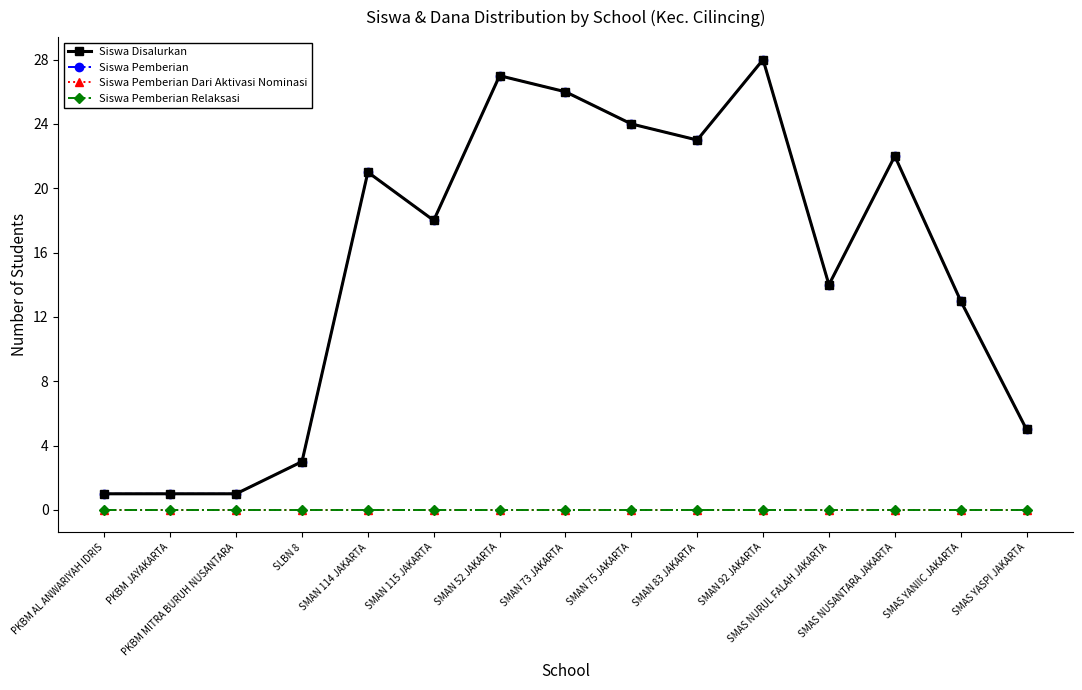

Does the chart have visible grid lines?

No